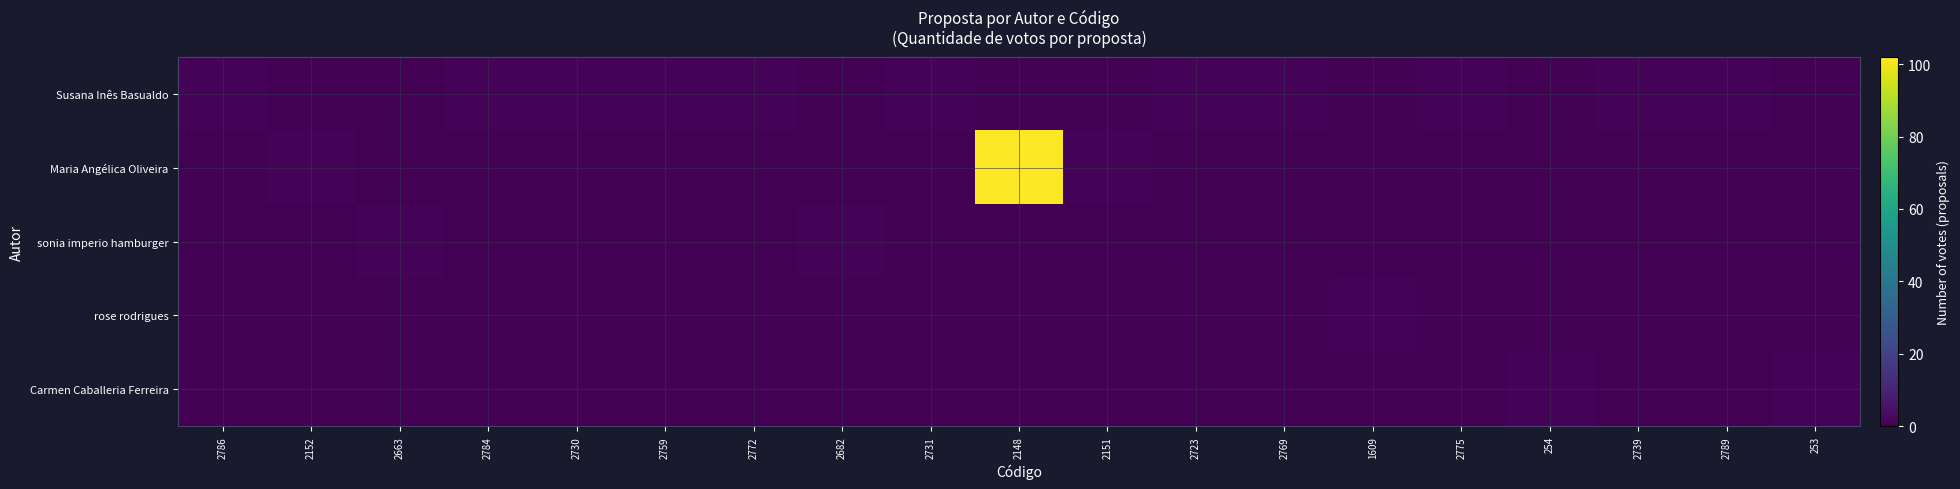

At how many categories does at least one series exceed 75?

1